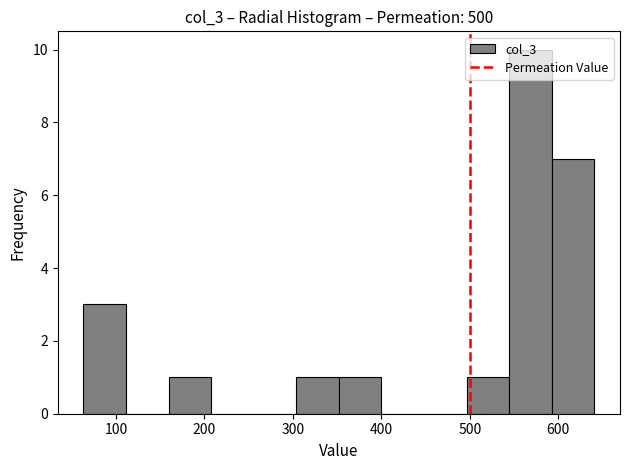

Reading left to right, list every bar in this chart as the range it spans on the x-axis followed by its height. Neither the bar edges nor the heights are printed on the chart, so give them approximately, as read against the axes.

60 to 110: 3
110 to 160: 0
160 to 210: 1
210 to 260: 0
260 to 300: 0
300 to 350: 1
350 to 400: 1
400 to 450: 0
450 to 500: 0
500 to 540: 1
540 to 590: 10
590 to 640: 7